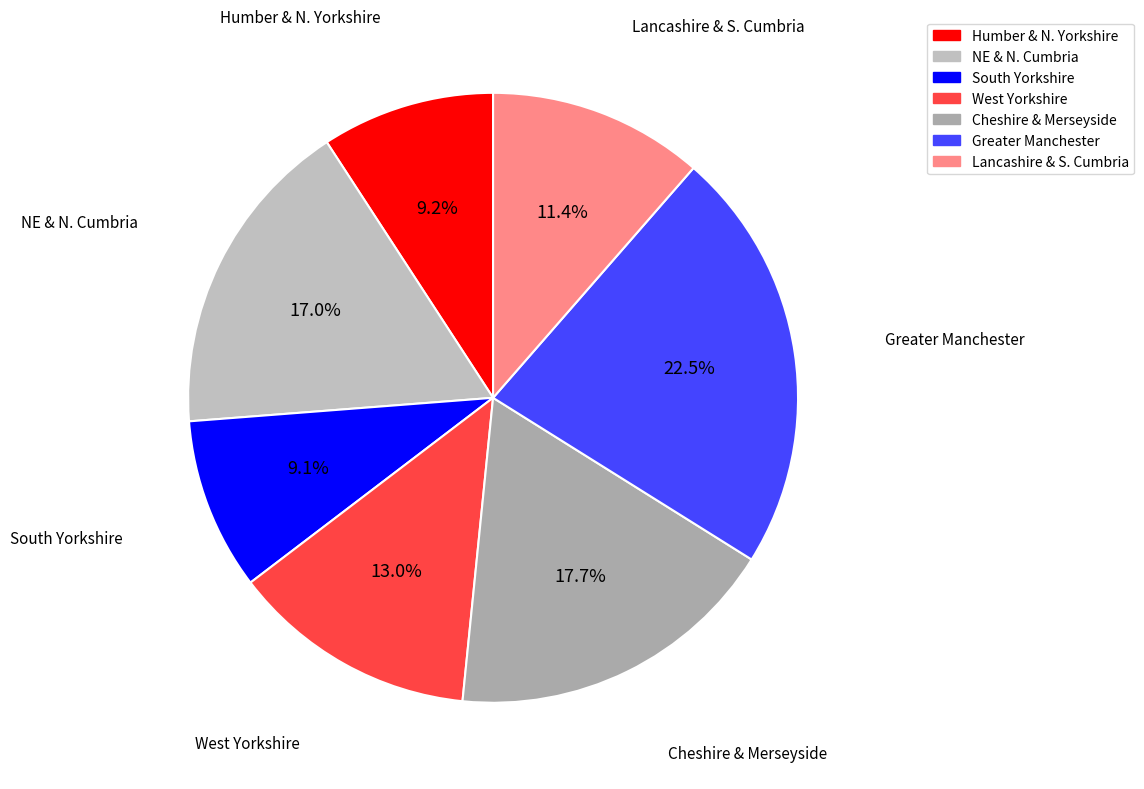

To the nearest percent, what is the difference between the largest and smallest slice percentages?

13%